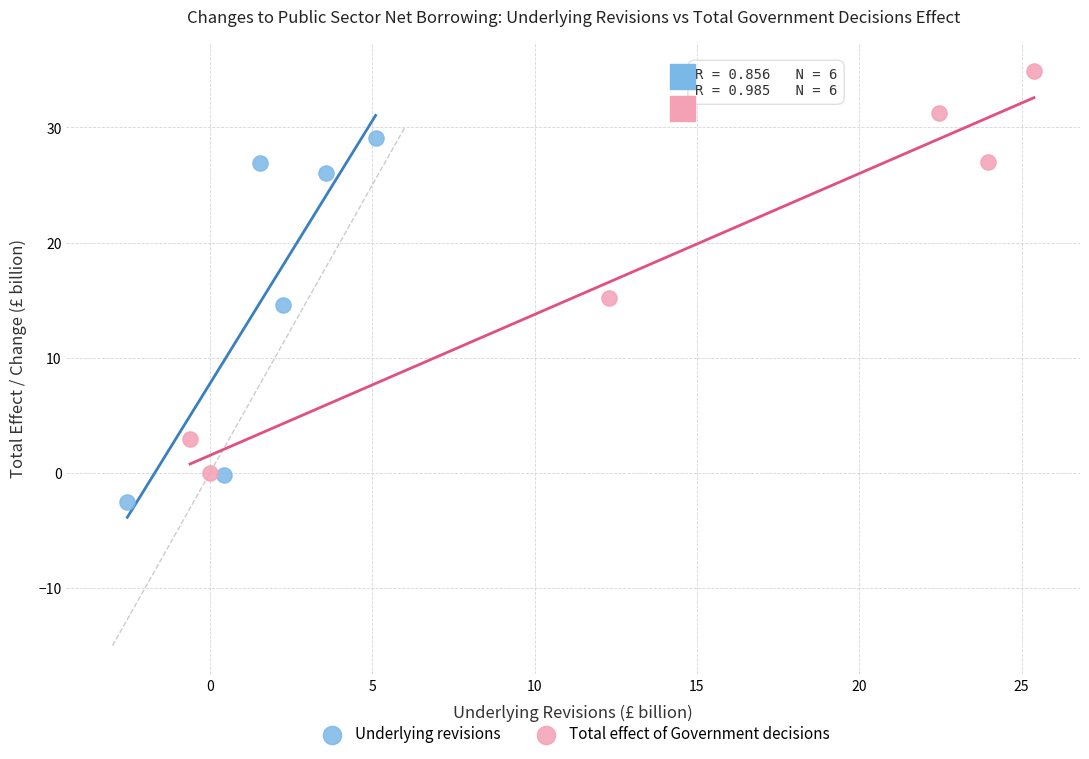

Which series reaches the maximum Y coordinate?

Total effect of Government decisions